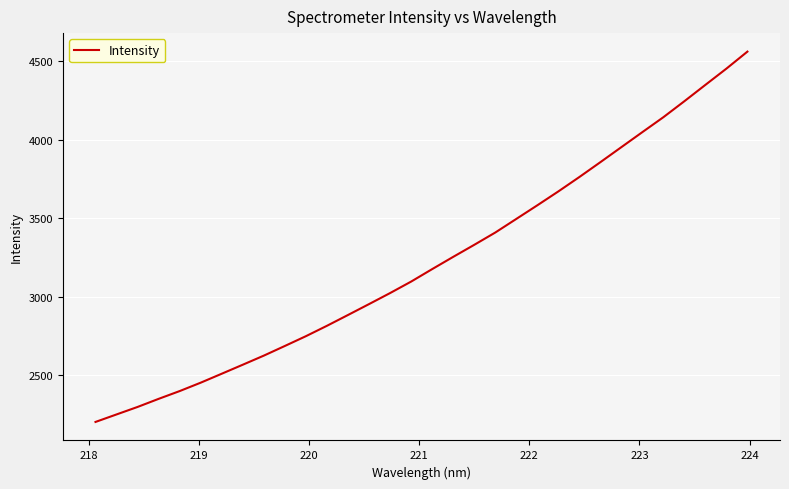

What is the sum of all values?

103134.7